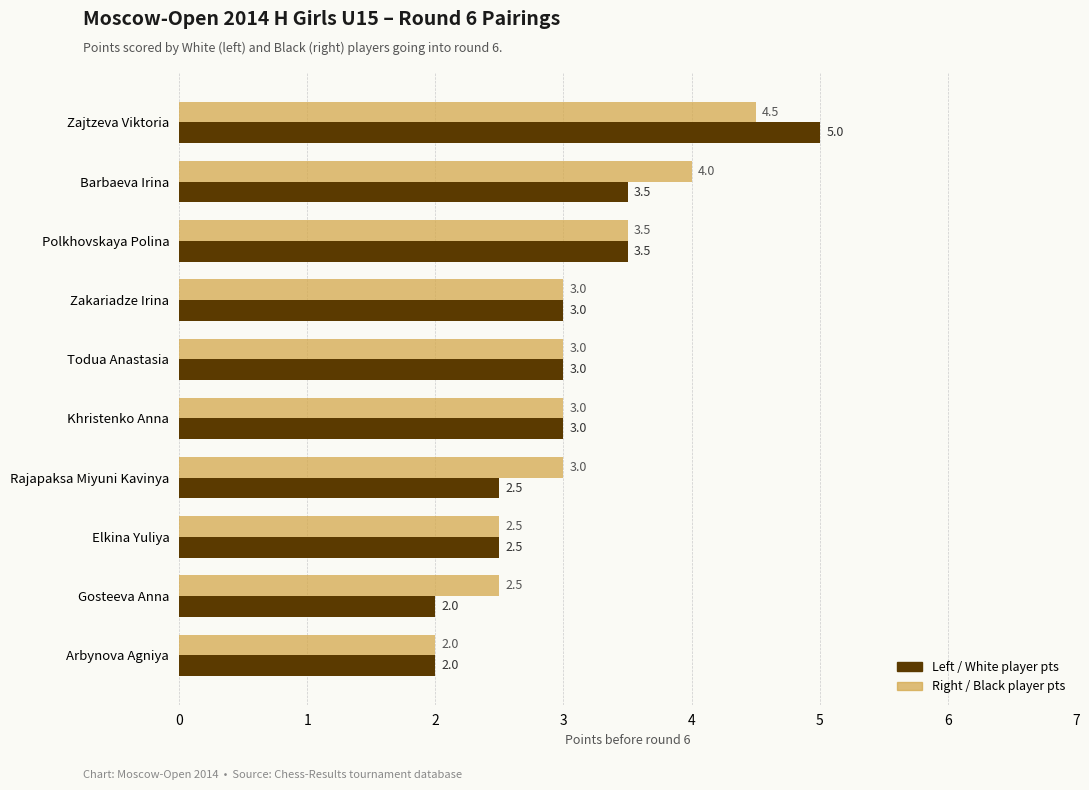

At which category is the sum across all series the highest?

Zajtzeva Viktoria